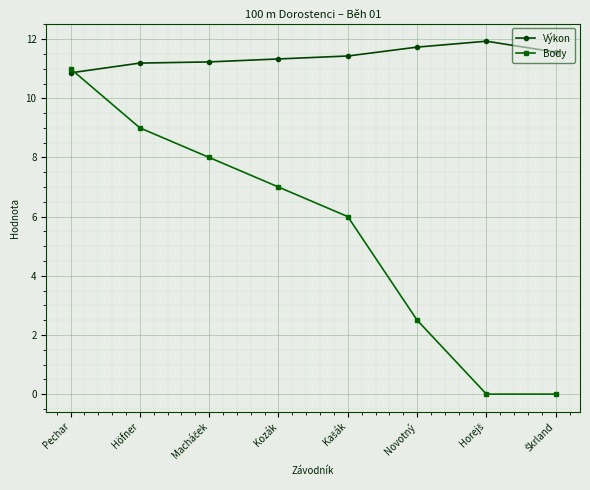

What is the sum of the Výkon values at Kozák and Novotný?

23.1